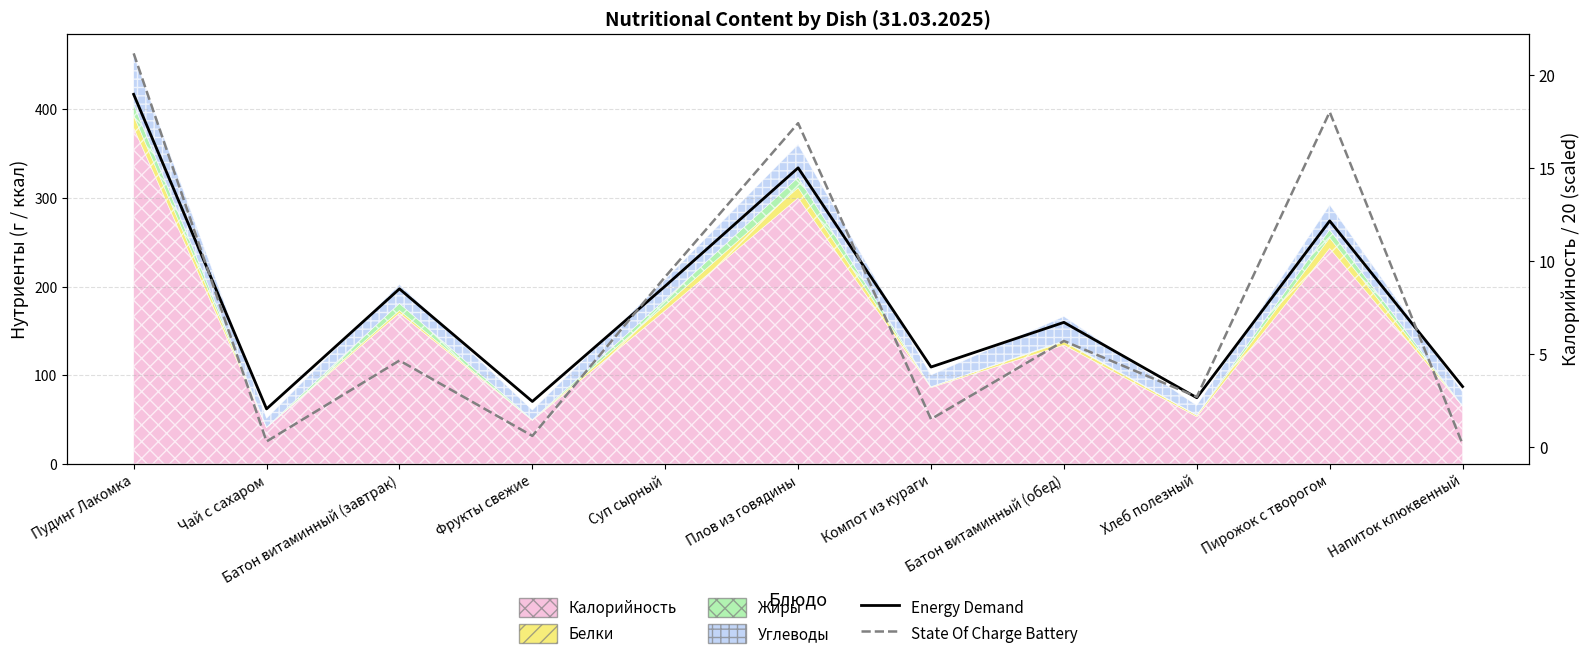

Which series has the largest total across all categories?

Energy Demand